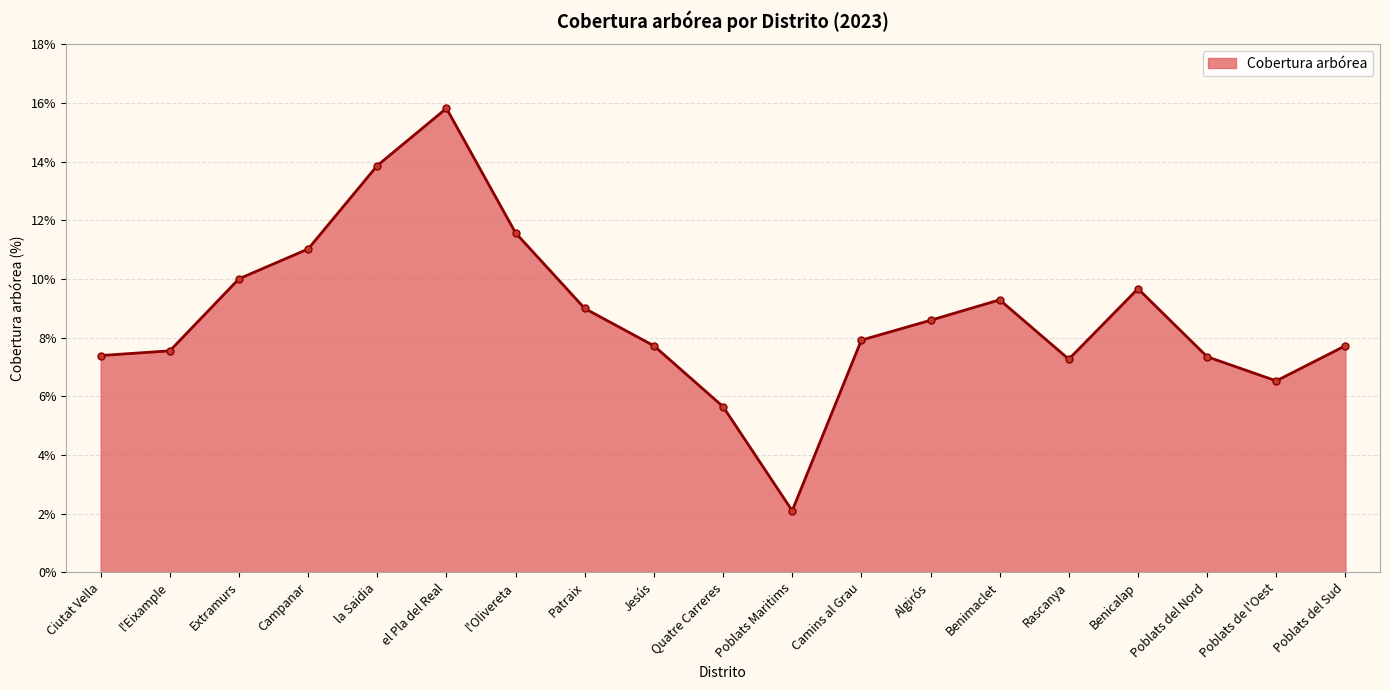

True or false: there are more than 0 points higher than both neighbors.

True